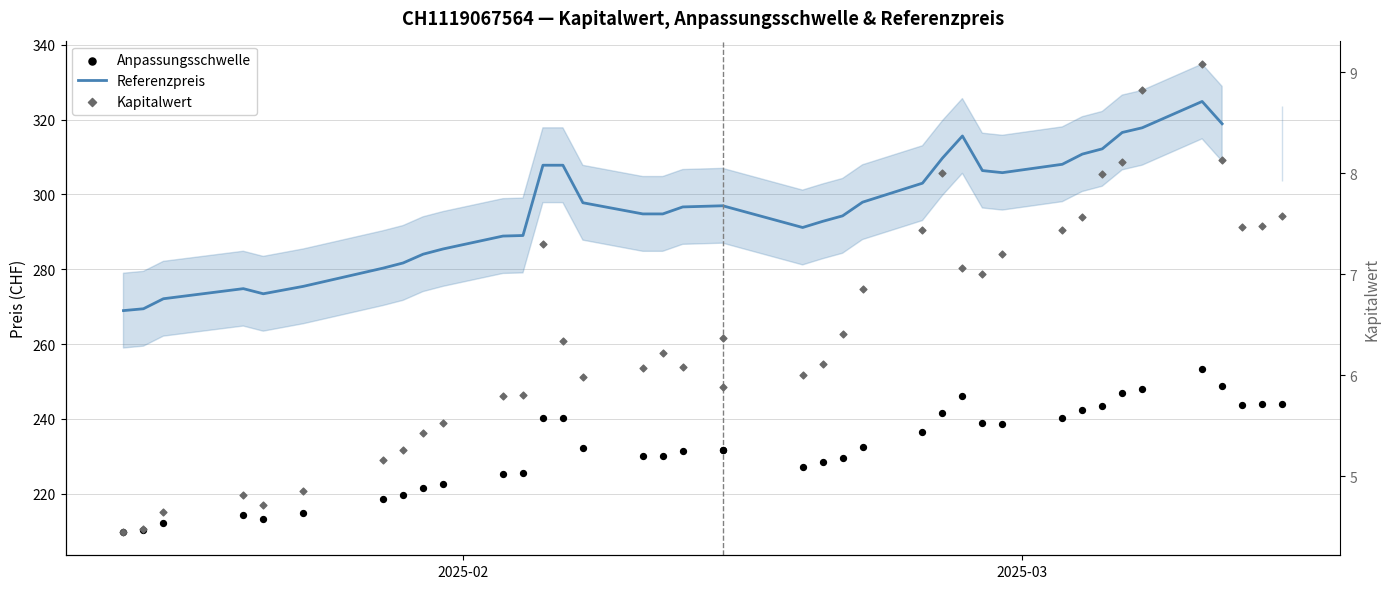

Which series reaches the minimum Y coordinate?

Kapitalwert